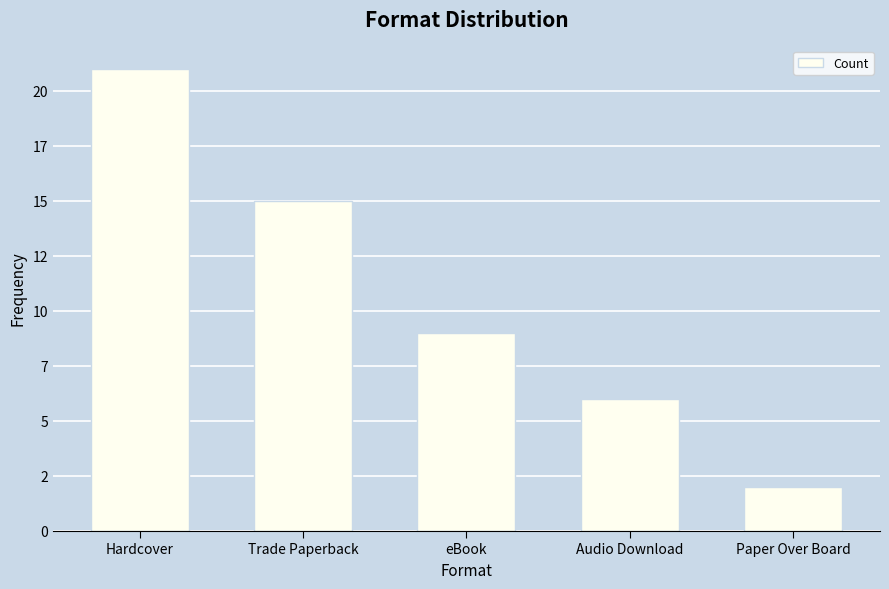

Reading left to right, list all the values displayed in this chart.

21	15	9	6	2